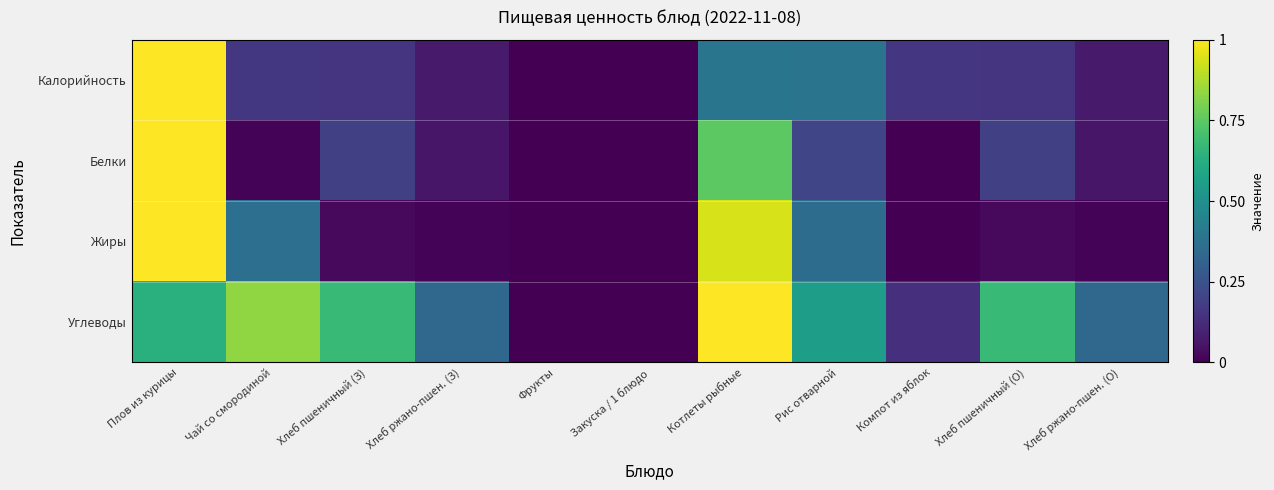

At which category is the sum across all series the highest?

Плов из курицы